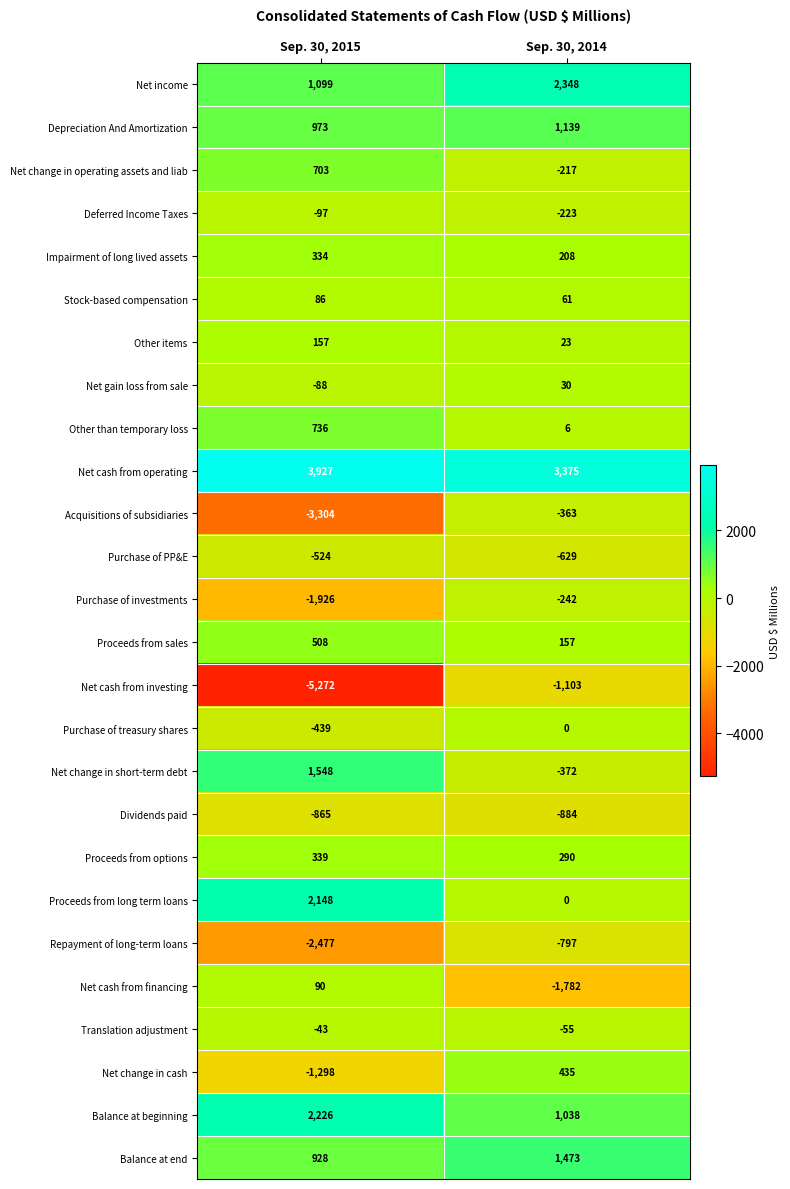

Which category has the highest value in the Repayment of long-term loans series?

Sep. 30, 2014